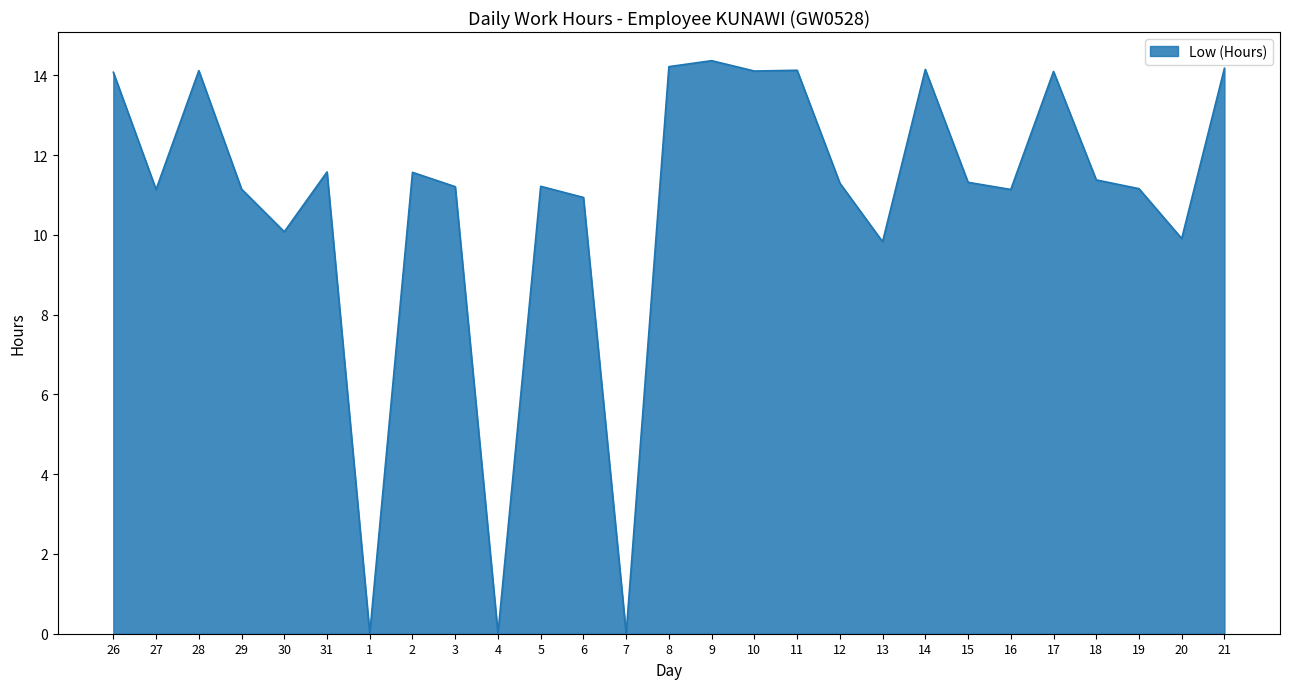

What is the difference between the maximum and minimum values?

14.4